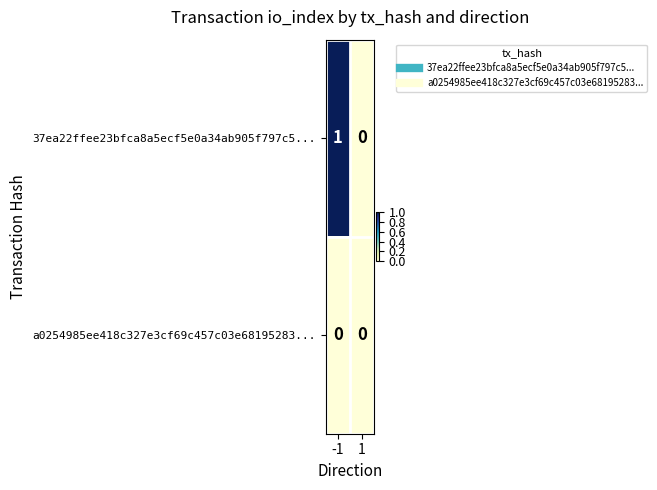

Rank the series by their maximum value, from highest to lowest.

37ea22ffee23bfca8a5ecf5e0a34ab905f797c5..., a0254985ee418c327e3cf69c457c03e68195283...